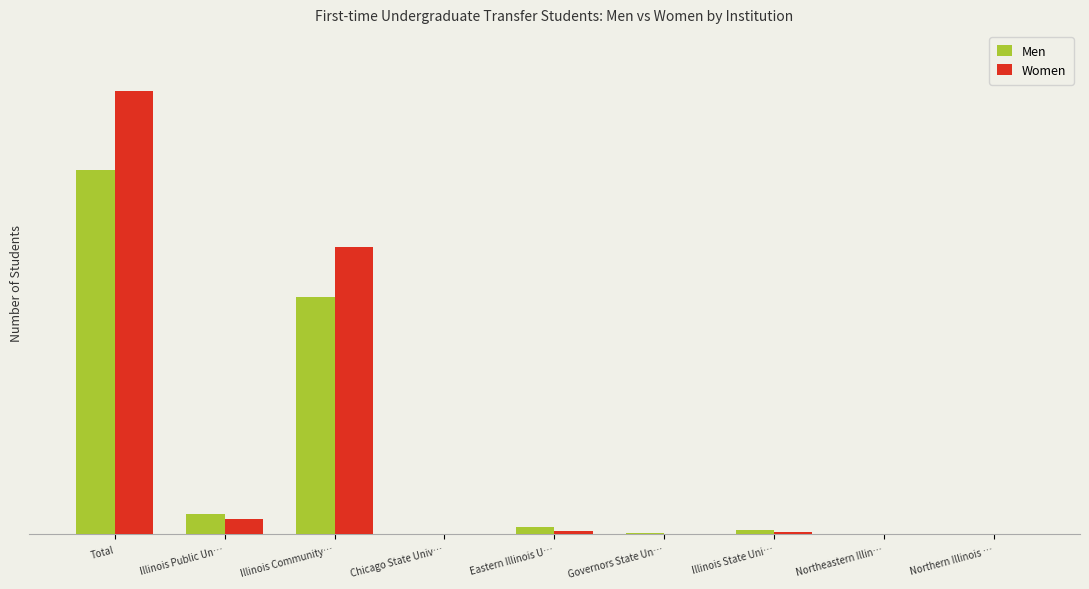

Are the bars horizontal?

No